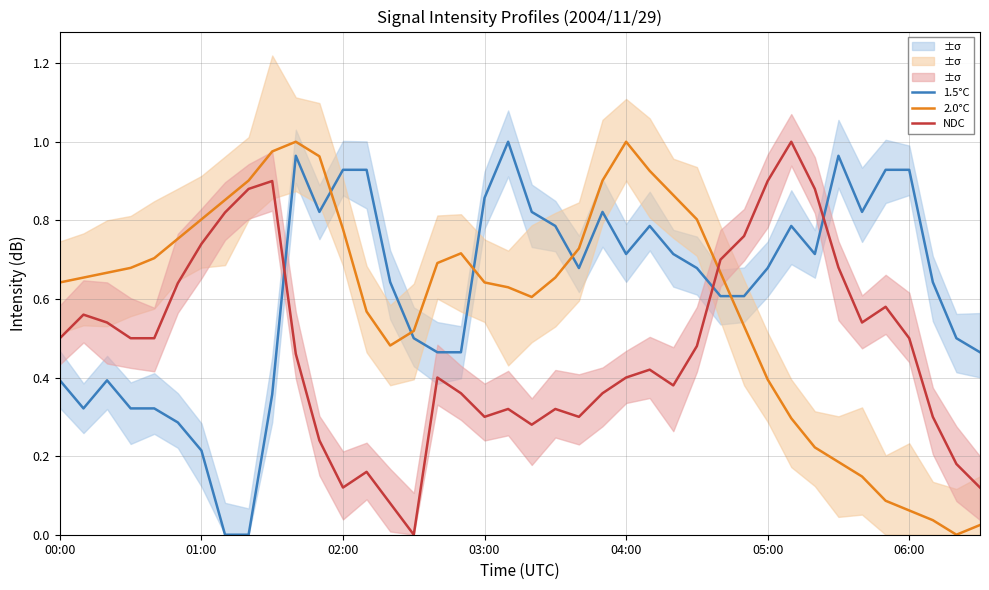

Reading left to right, list all the values displayed in this chart.

1.5°C: 0.4	0.3	0.4	0.3	0.3	0.3	0.2	0.0	0.0	0.4	1.0	0.8	0.9	0.9	0.6	0.5	0.5	0.5	0.9	1.0	0.8	0.8	0.7	0.8	0.7	0.8	0.7	0.7	0.6	0.6	0.7	0.8	0.7	1.0	0.8	0.9	0.9	0.6	0.5	0.5
2.0°C: 0.6	0.7	0.7	0.7	0.7	0.8	0.8	0.9	0.9	1.0	1.0	1.0	0.8	0.6	0.5	0.5	0.7	0.7	0.6	0.6	0.6	0.7	0.7	0.9	1.0	0.9	0.9	0.8	0.7	0.5	0.4	0.3	0.2	0.2	0.1	0.1	0.1	0.0	0.0	0.0
NDC: 0.5	0.6	0.5	0.5	0.5	0.6	0.7	0.8	0.9	0.9	0.5	0.2	0.1	0.2	0.1	0.0	0.4	0.4	0.3	0.3	0.3	0.3	0.3	0.4	0.4	0.4	0.4	0.5	0.7	0.8	0.9	1.0	0.9	0.7	0.5	0.6	0.5	0.3	0.2	0.1